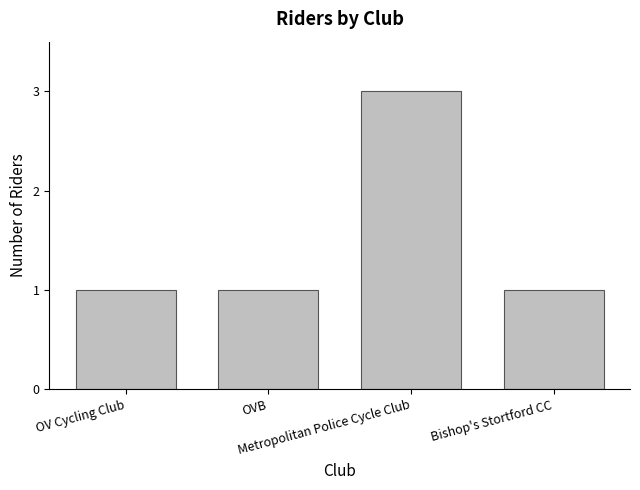

What is the label of the 2nd bar from the left?

OVB